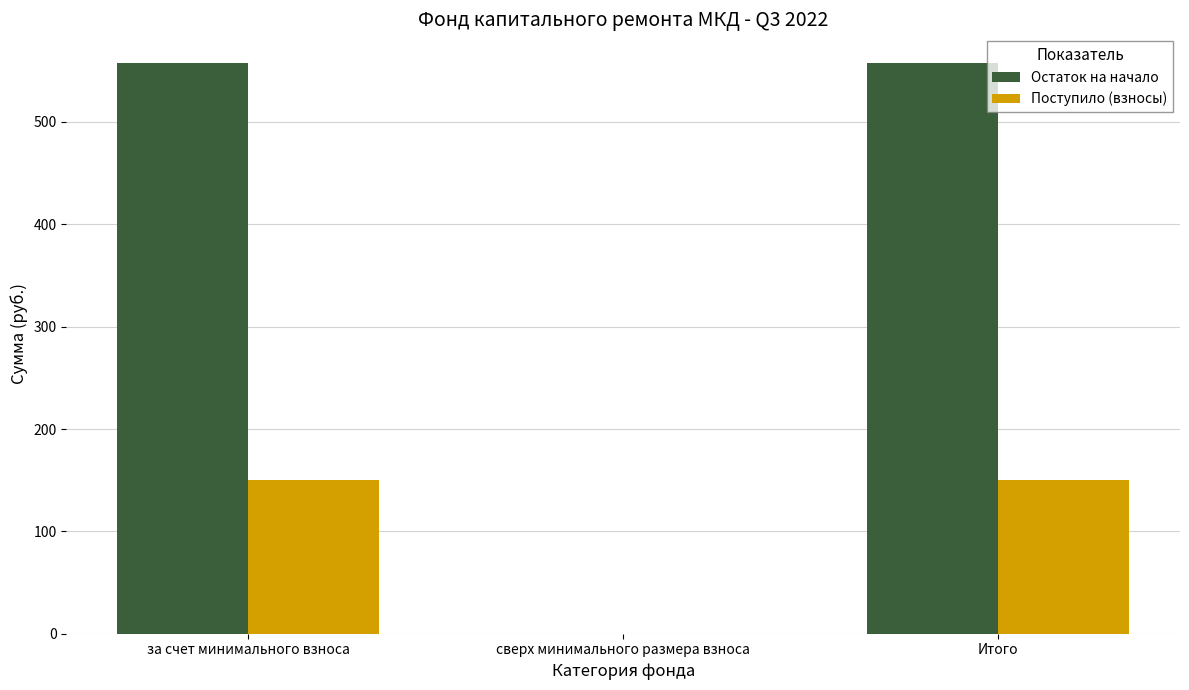

The Остаток на начало series shows 774.8 at Итого. True or false?

False